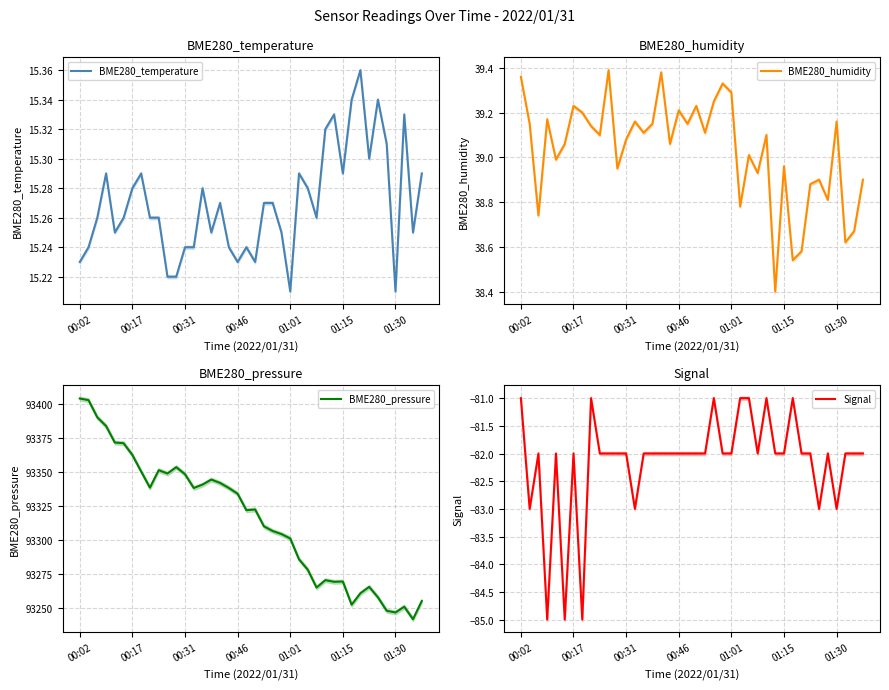

At which category is the sum across all series the highest?

00:02